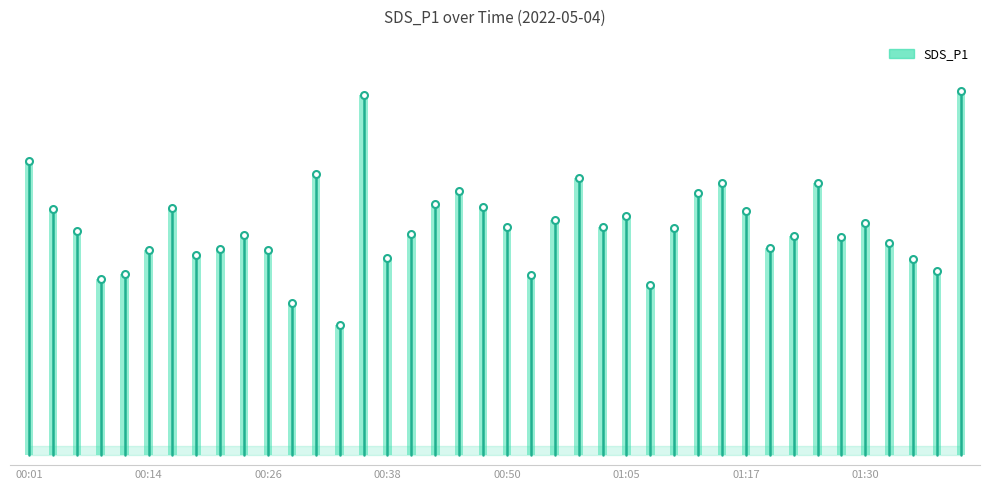

What is the average value?

11.7